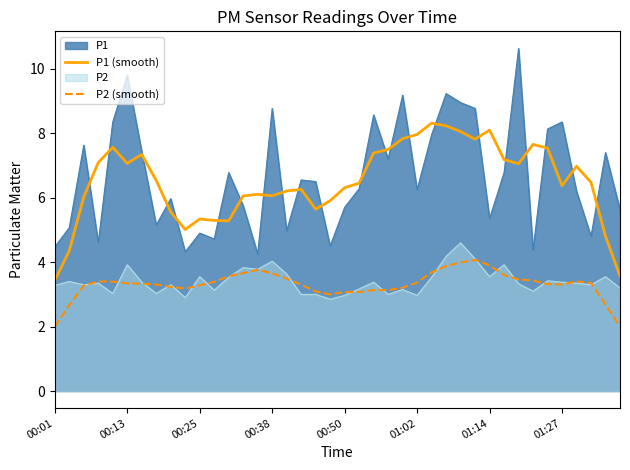

True or false: P1 (smooth) and P2 (smooth) cross at least once.

False